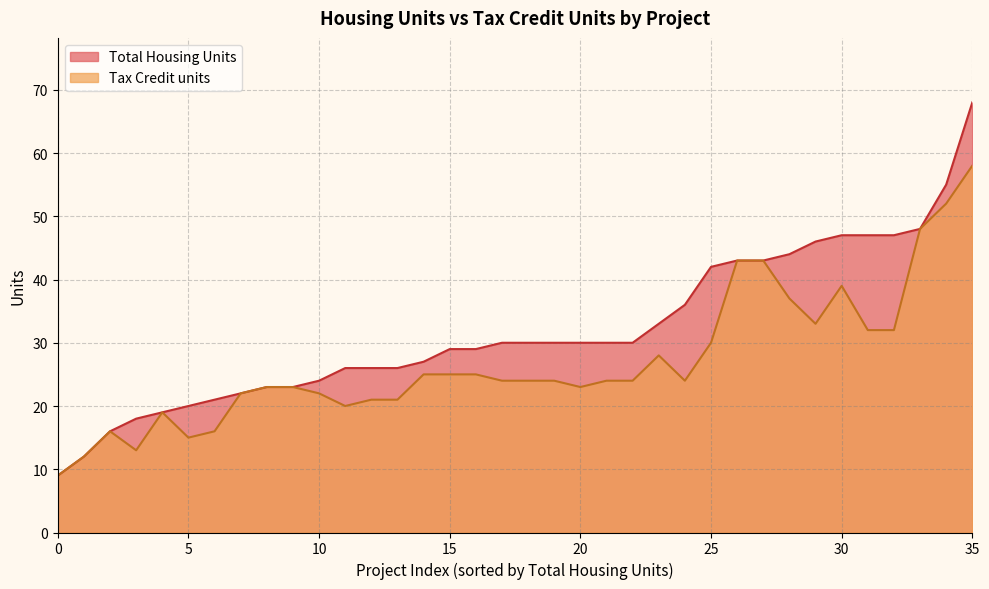

True or false: Total Housing Units has a value of 41 at 10.

False